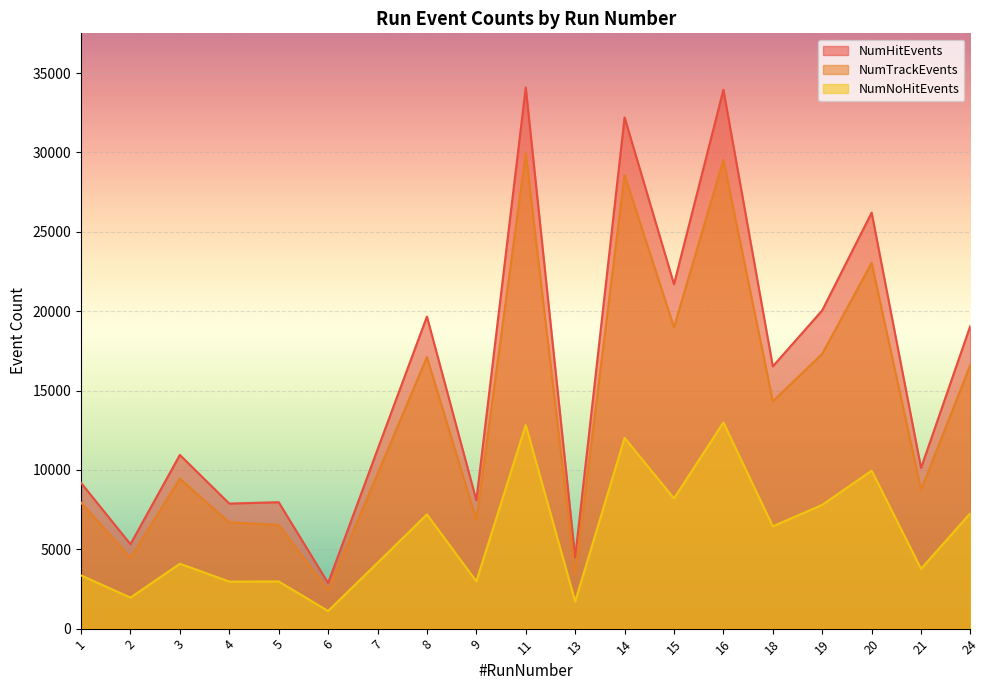

What are all the series names shown in the legend?

NumHitEvents, NumTrackEvents, NumNoHitEvents